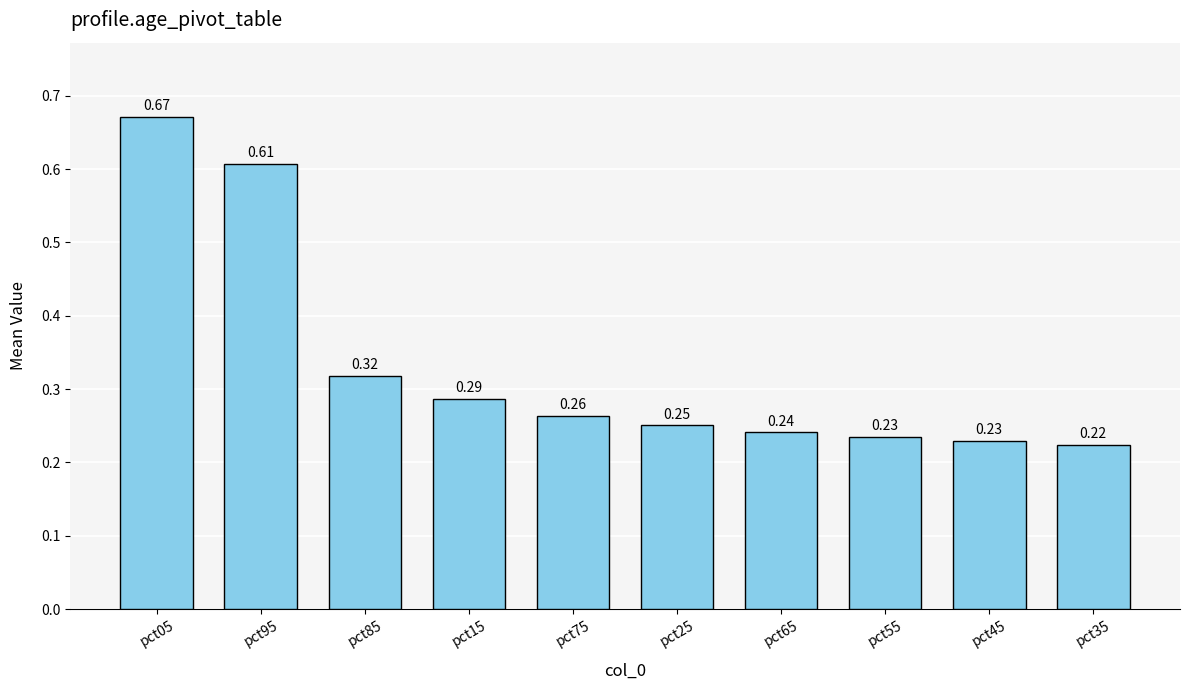

What is the sum of all values?

3.3